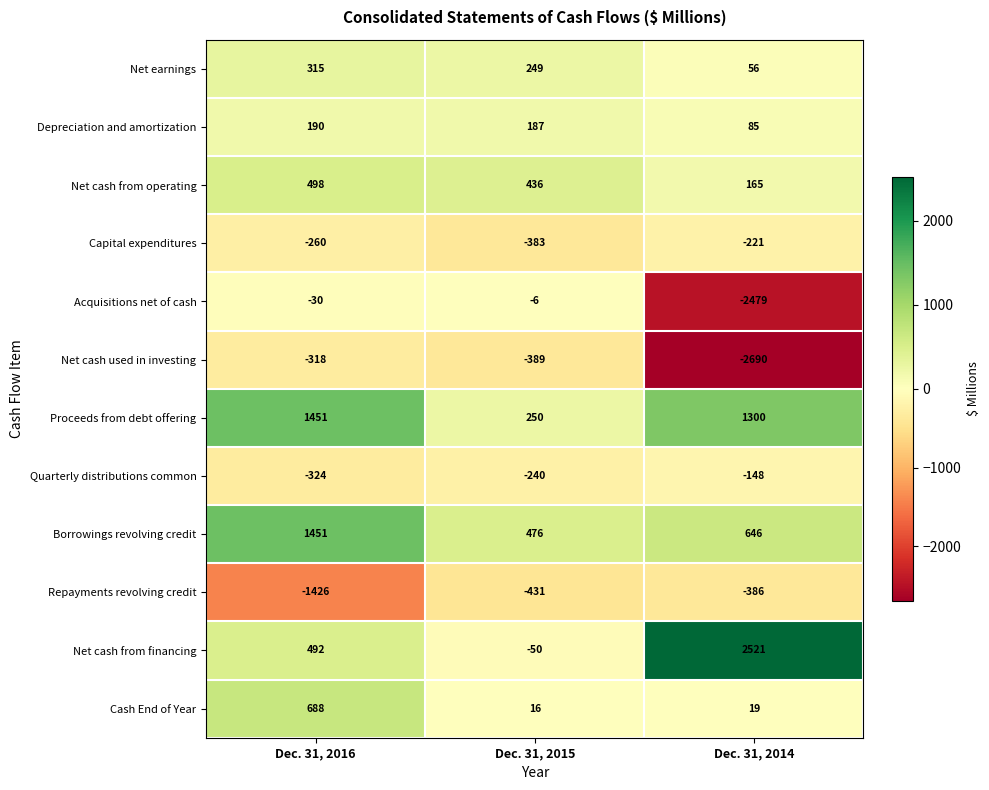

What is the minimum value shown in the chart?

-2690